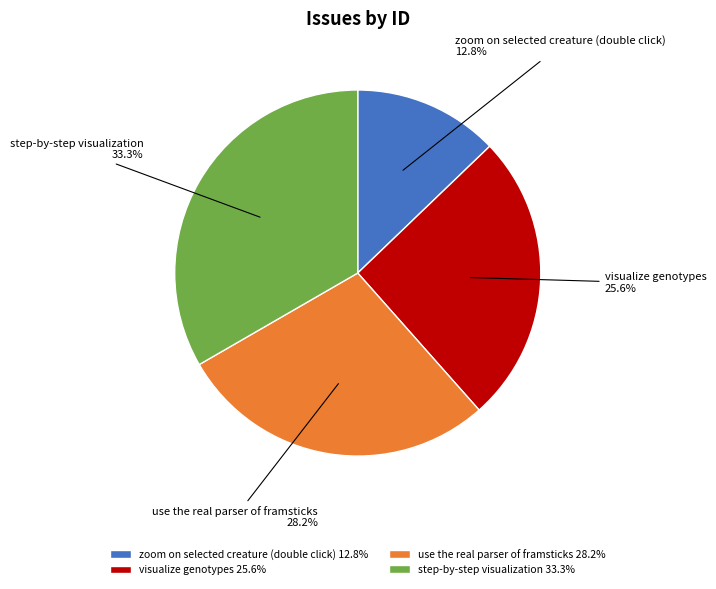

Which has a higher value, zoom on selected creature (double click) or visualize genotypes?

visualize genotypes